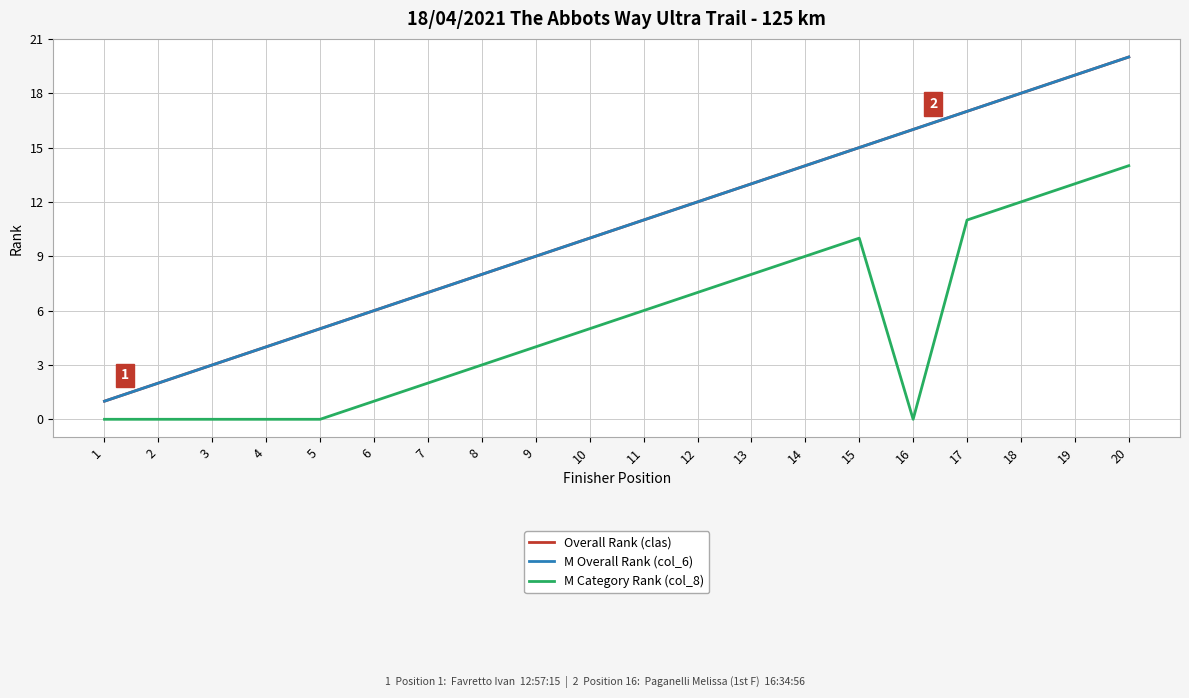

Which series changed the most between 5 and 6?

Overall Rank (clas)